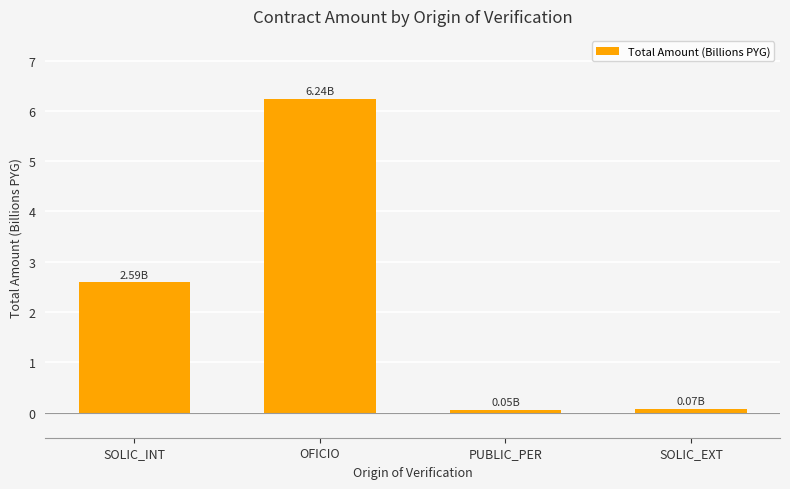

What is the change in value from SOLIC_INT to PUBLIC_PER?

-2.5